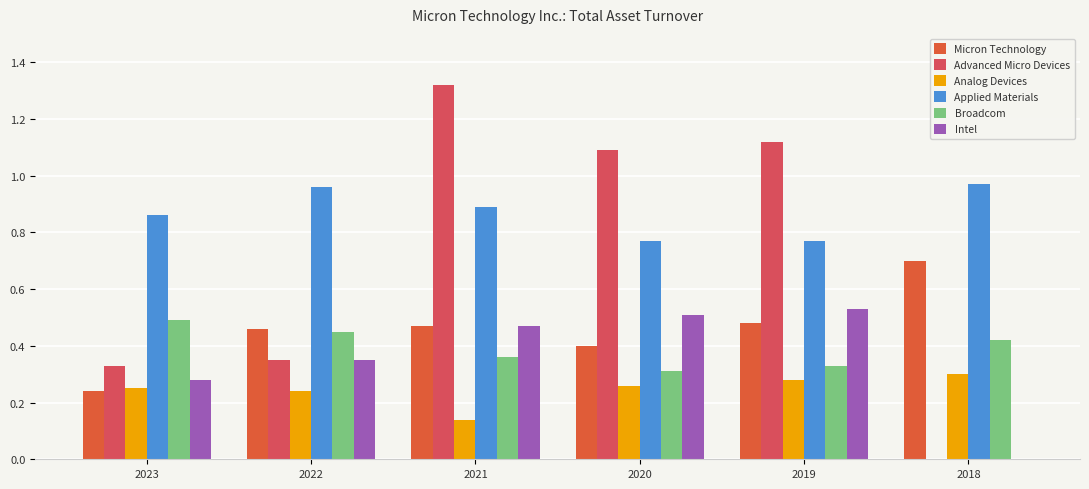

The Advanced Micro Devices series shows 0.2 at 2023. True or false?

False